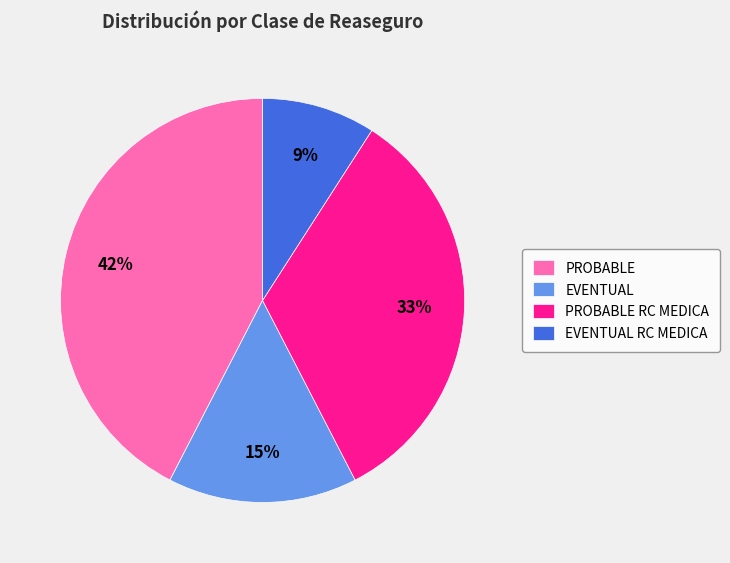

To the nearest percent, what is the difference between the largest and smallest slice percentages?

33%